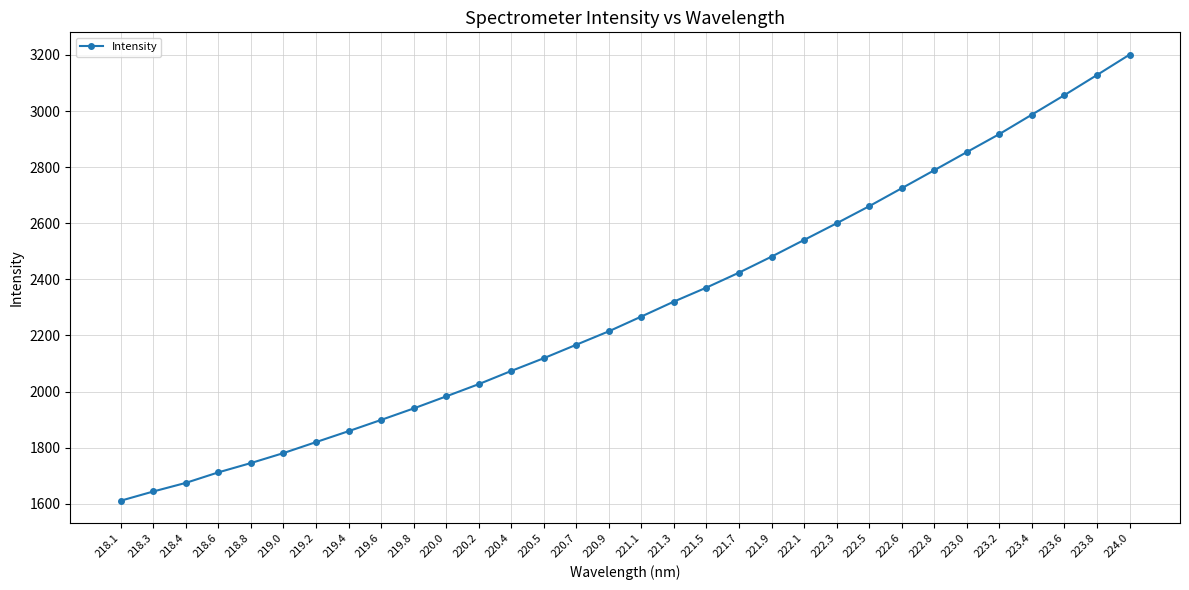

Which category has the lowest value across all series?

218.1